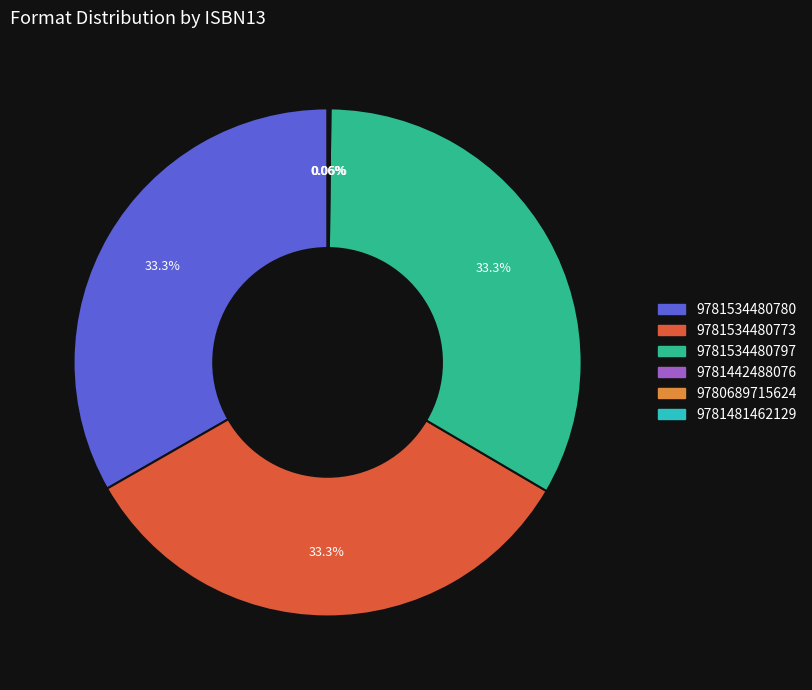

Does 9781534480797 account for over 50% of the chart?

No